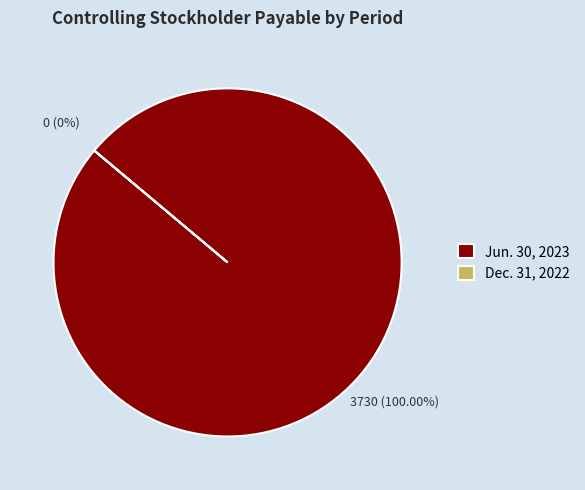

To the nearest percent, what portion does Other Liabilities, Current (Jun. 30, 2023) represent?

100%